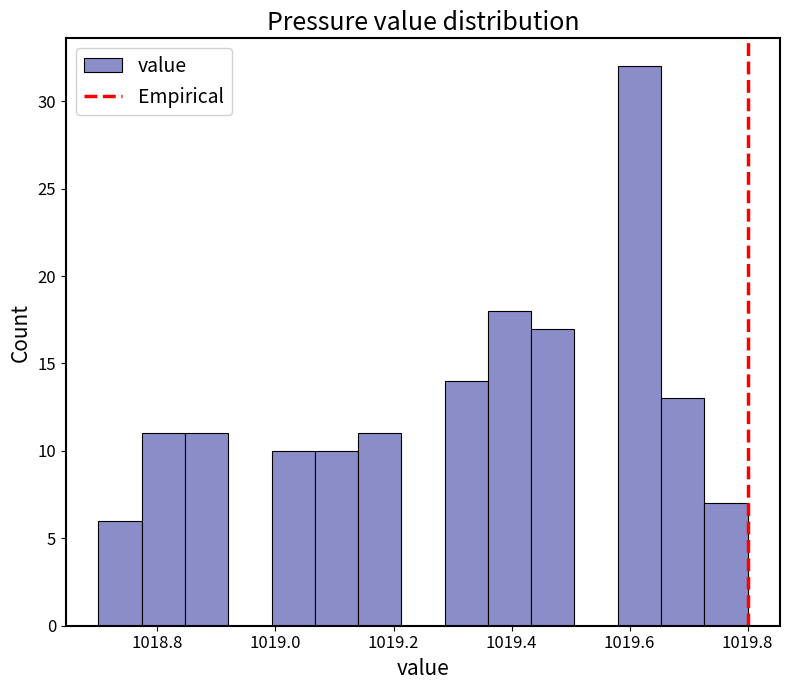

Read against the x-axis, roughly where is the centre of the tallest bar?

1019.62